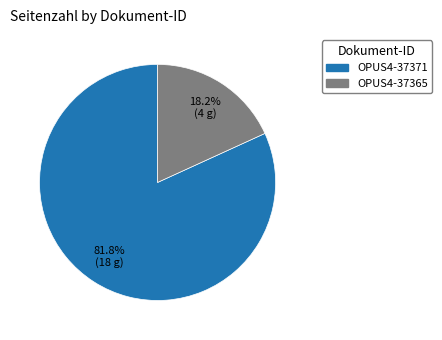

Which slice is the largest?

OPUS4-37371